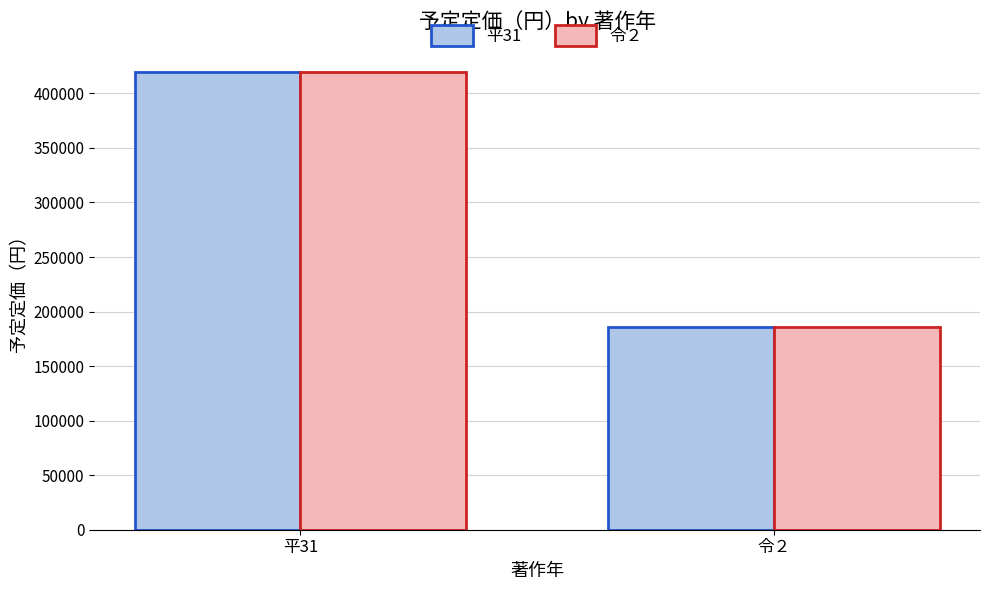

True or false: 平31 has a value of 99522 at 平31.

False